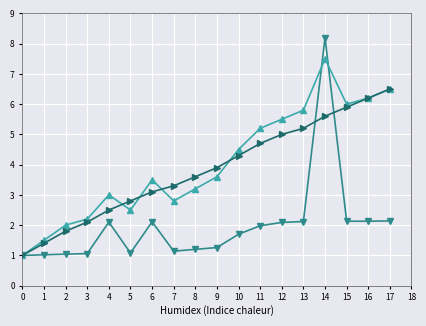

Which category has the highest value across all series?

14